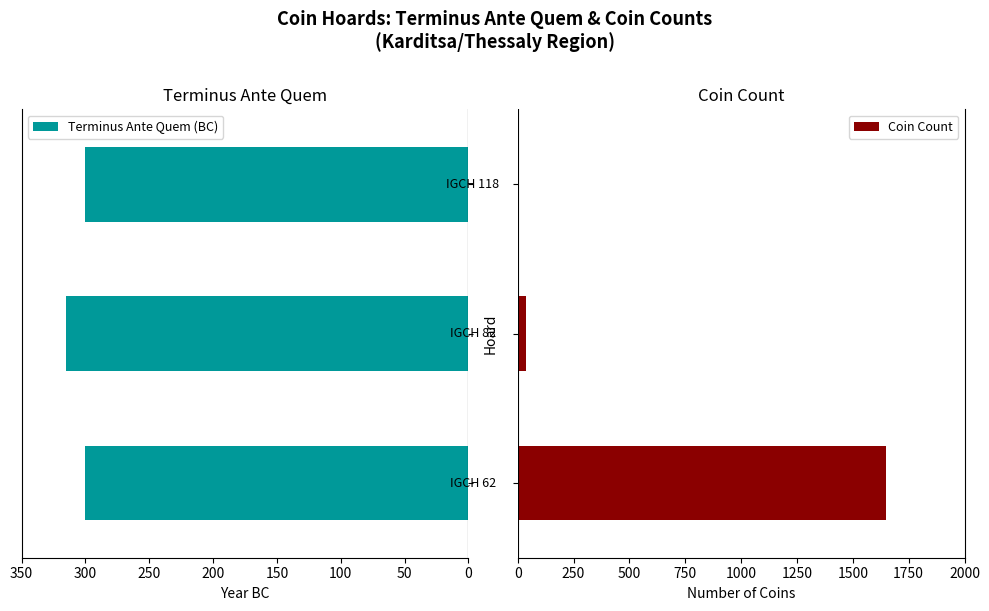

What is the sum of all Coin Count values?

1686